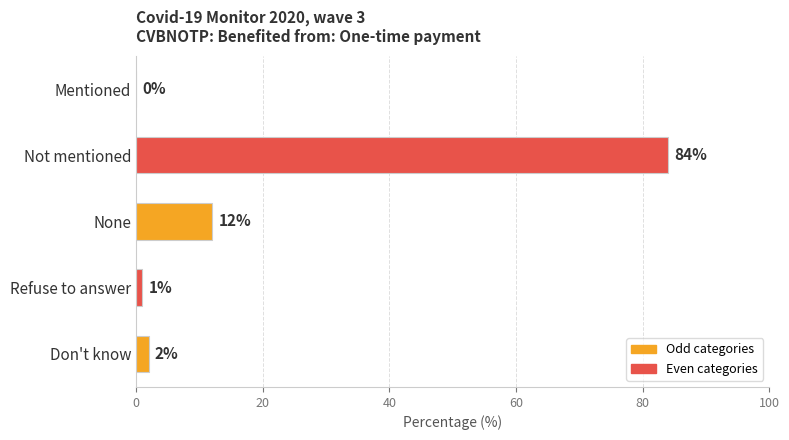

At which label is the value closest to 42?

None